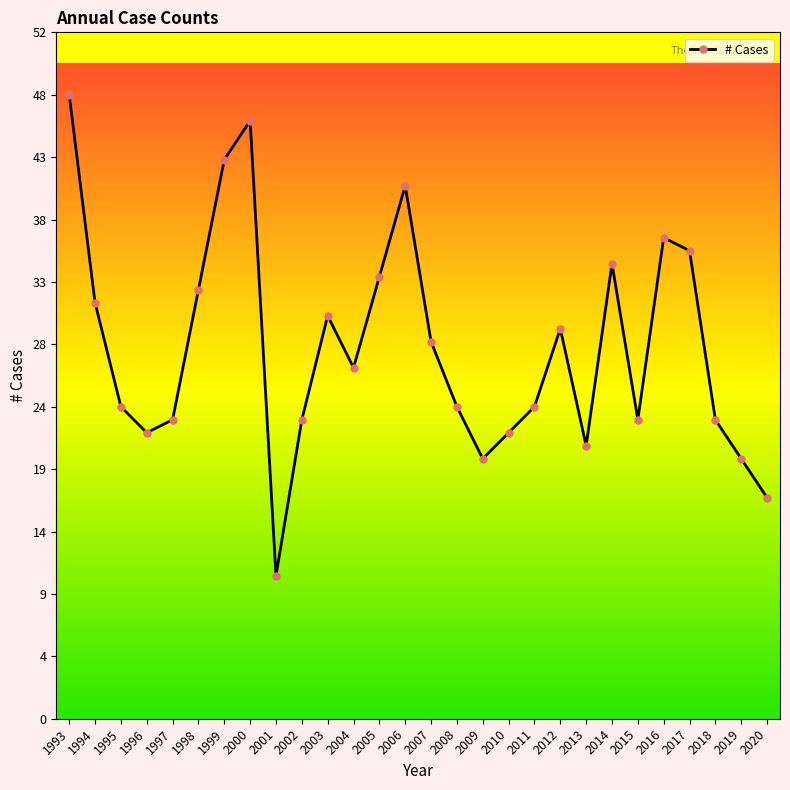

What is the maximum value shown in the chart?

48